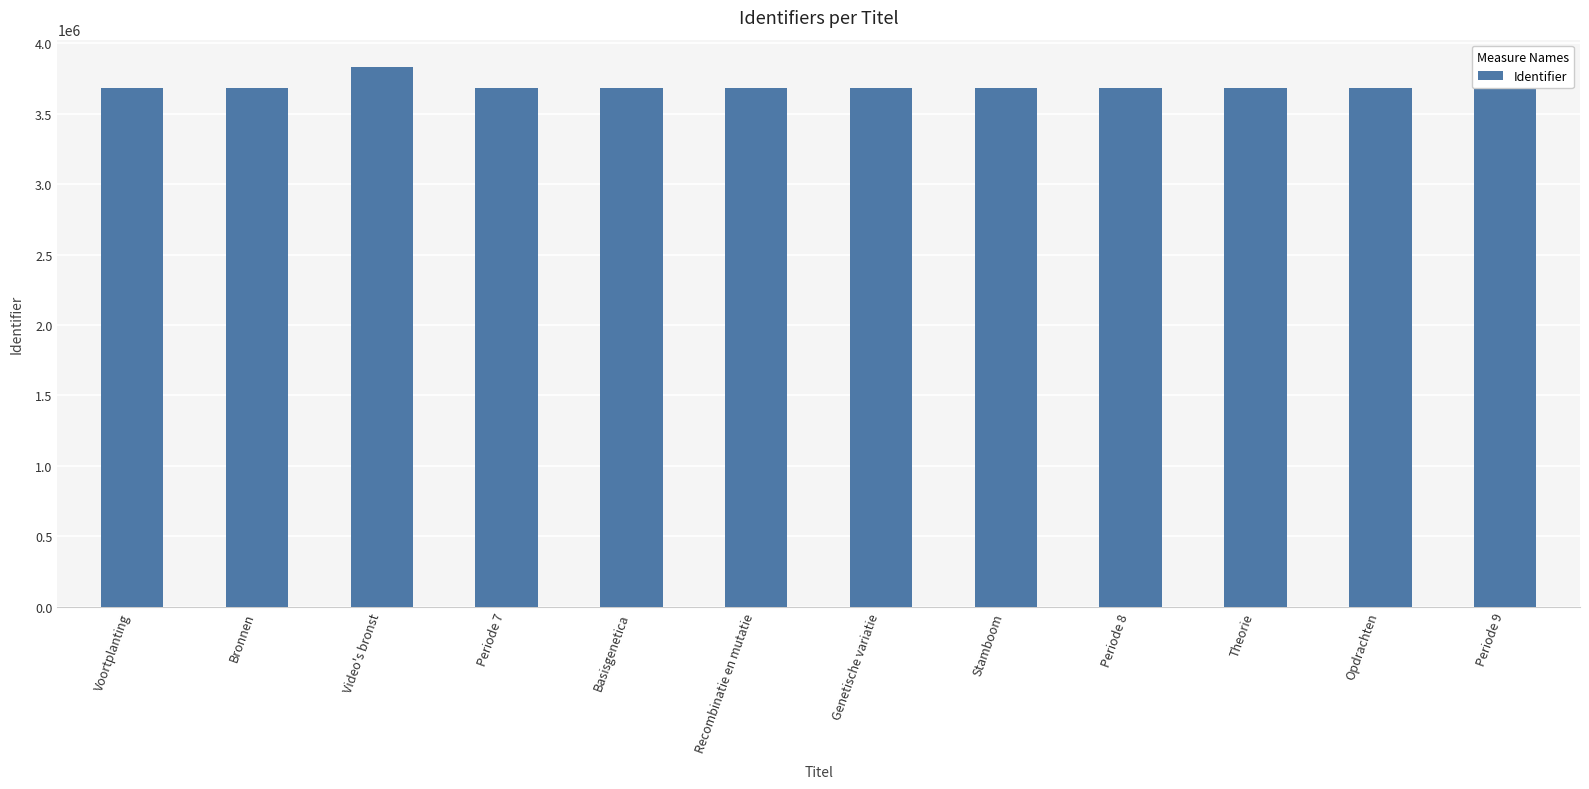

What is the difference between the values at Genetische variatie and Stamboom?

3